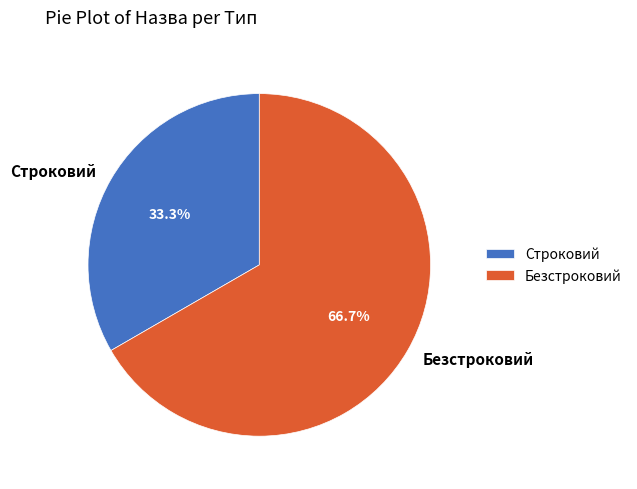

Is it true that Безстроковий is 74% of the pie?

False